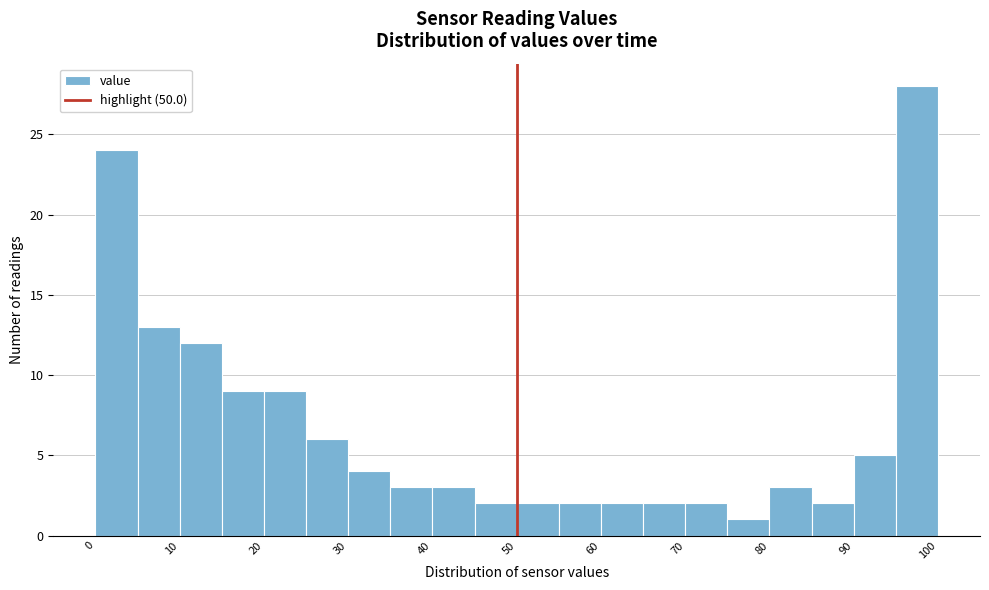

Over which range of the x-axis is the bar tallest?

95 to 100